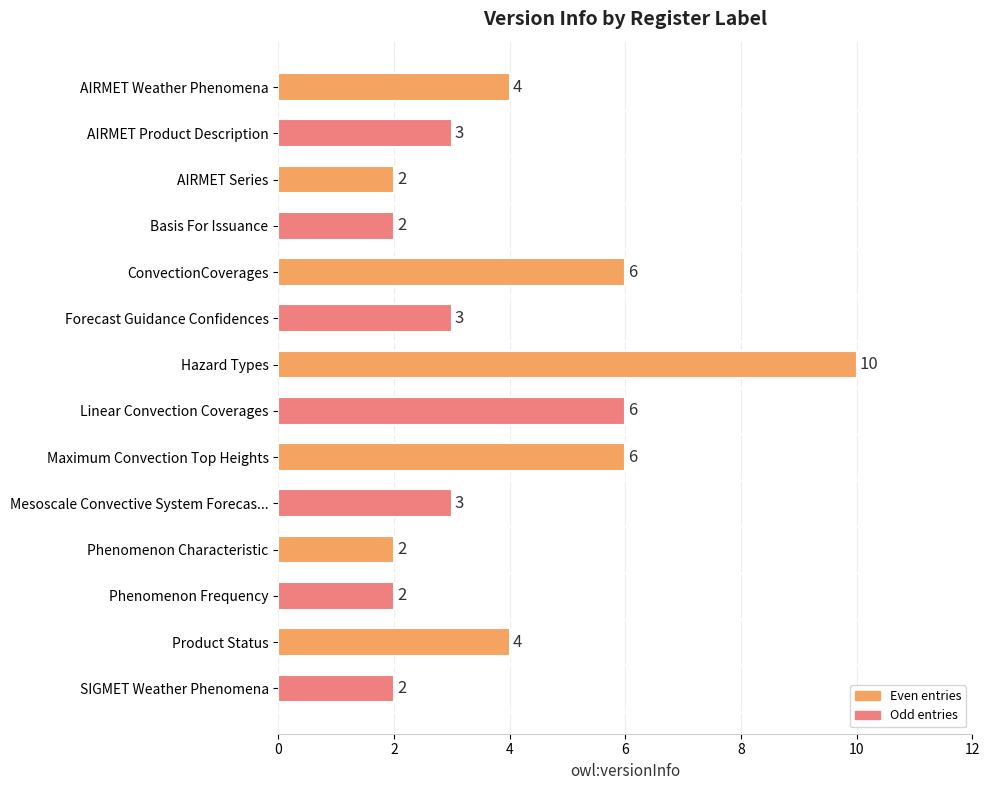

The chart shows a value of 6 at ConvectionCoverages. True or false?

True